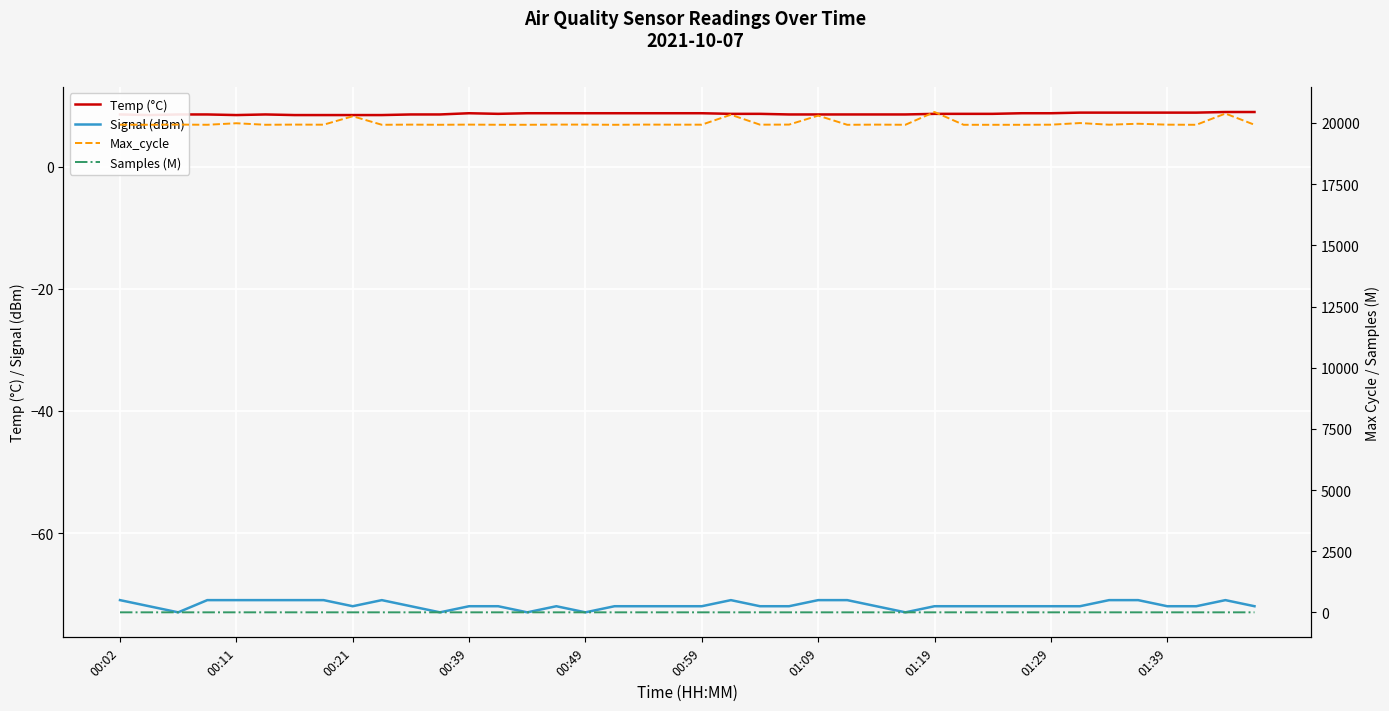

Rank the series by their maximum value, from highest to lowest.

Max_cycle, Temp (°C), Samples (M), Signal (dBm)